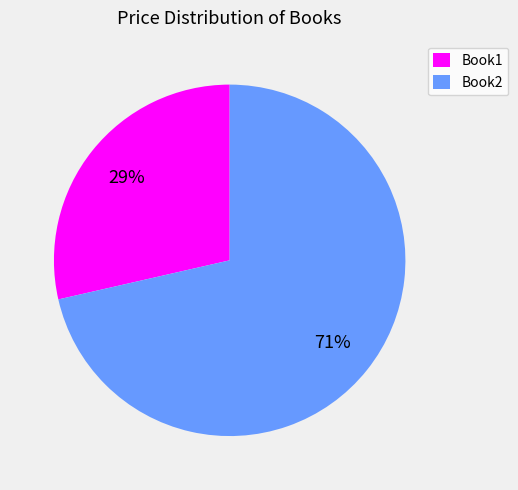

To the nearest percent, what is the average slice percentage?

50%